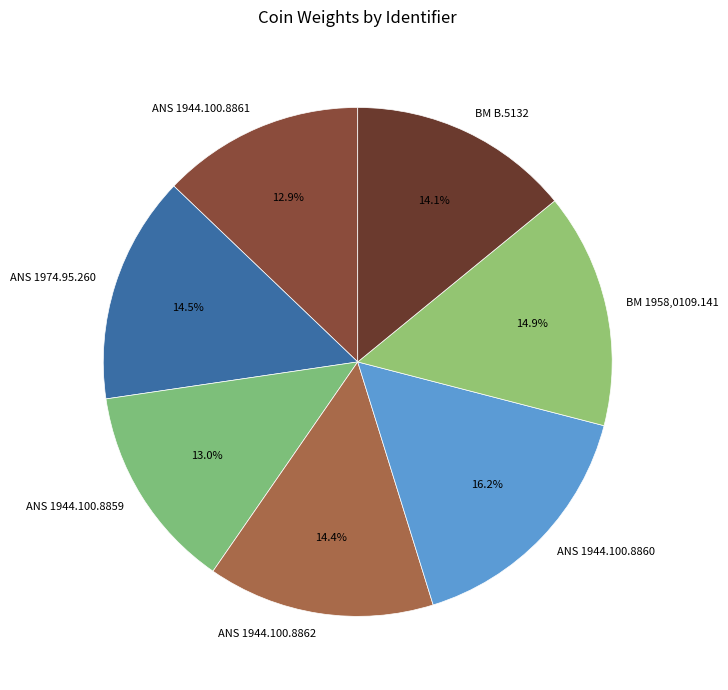

Does any single category account for the majority?

No